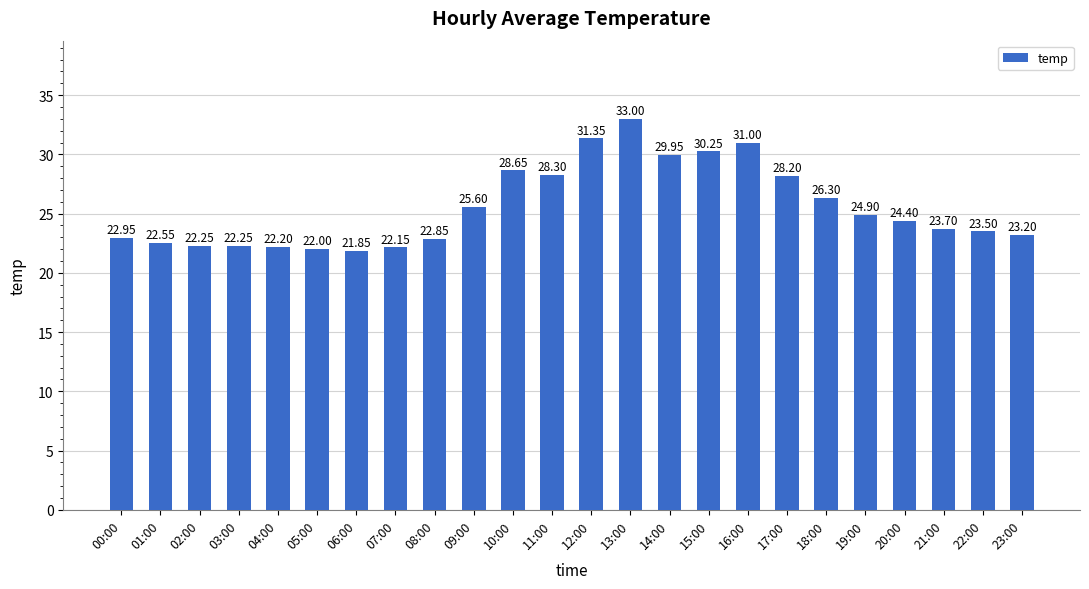

Where does the data first go above 24?

09:00